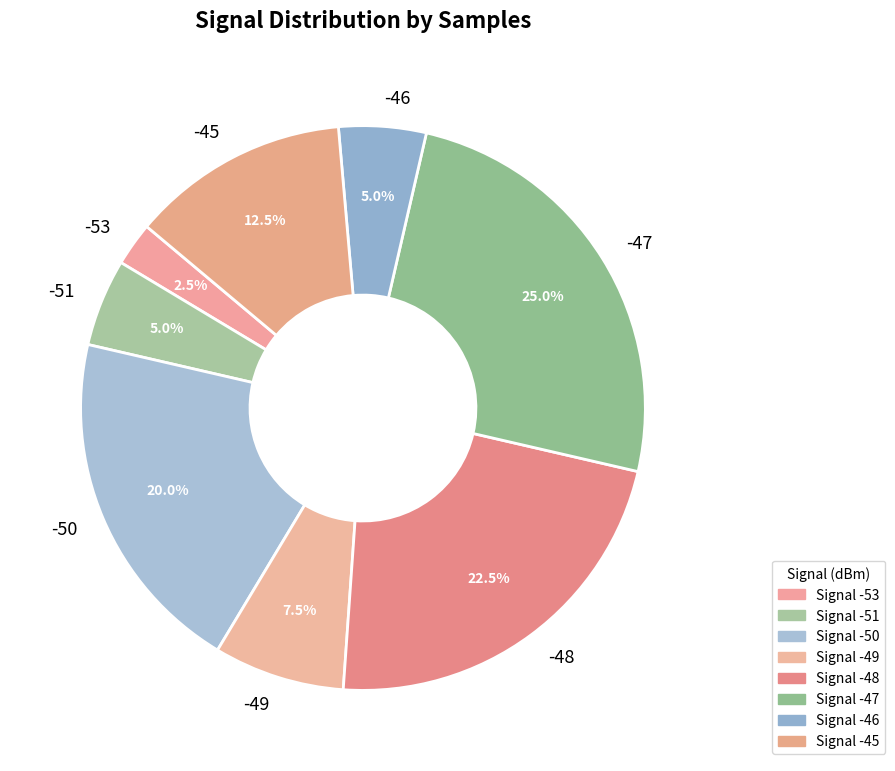

Which slice is the smallest?

-53